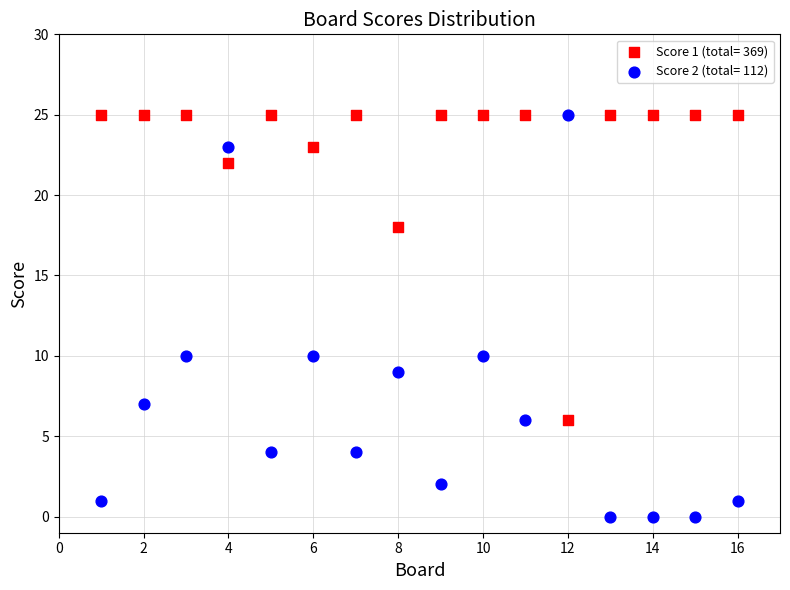

What are all the series names shown in the legend?

Score 1 (total= 369), Score 2 (total= 112)